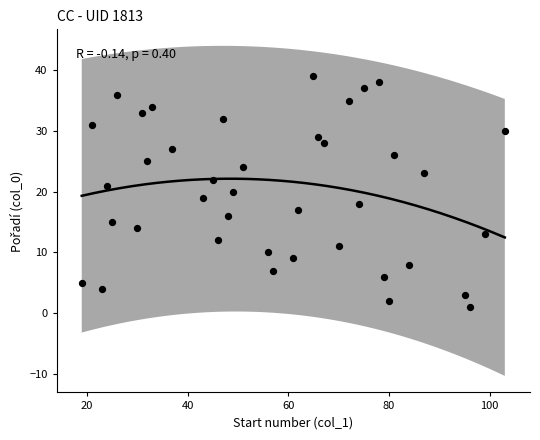

What is the range of X values (max minus min)?

84